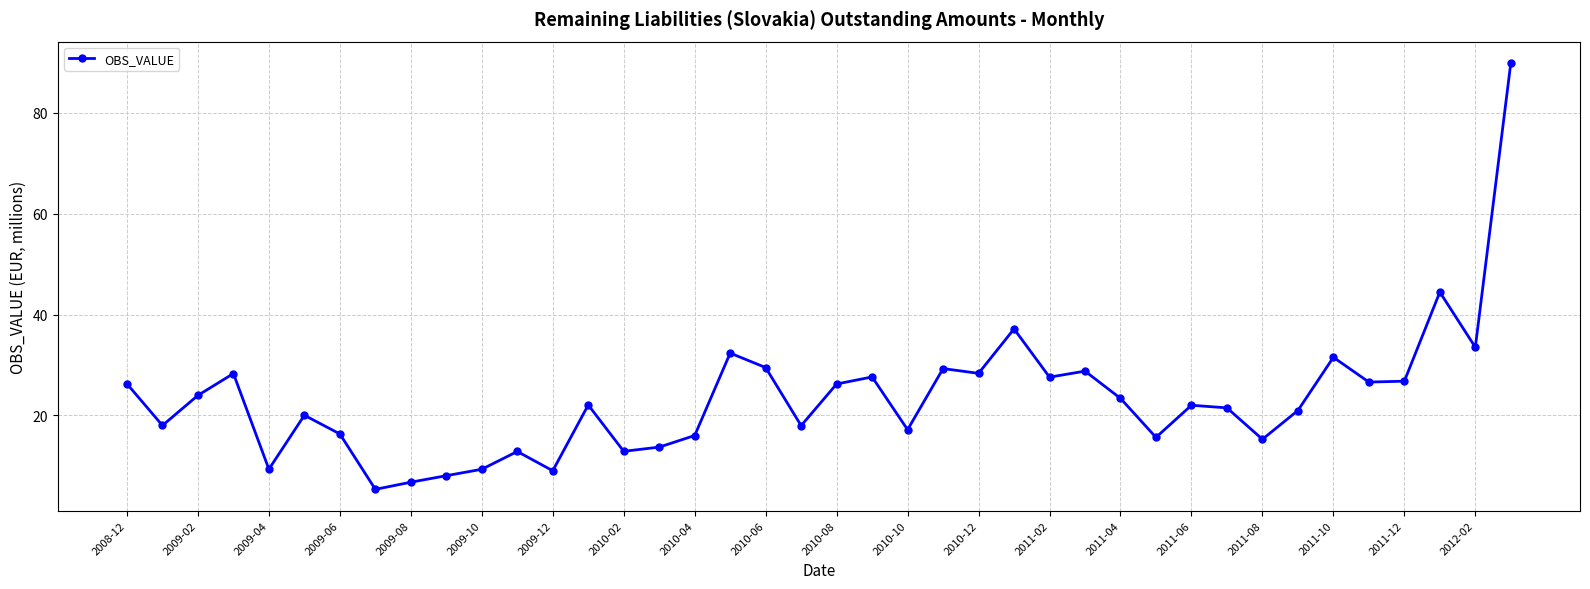

True or false: the data has more than 0 interior local peaks.

True